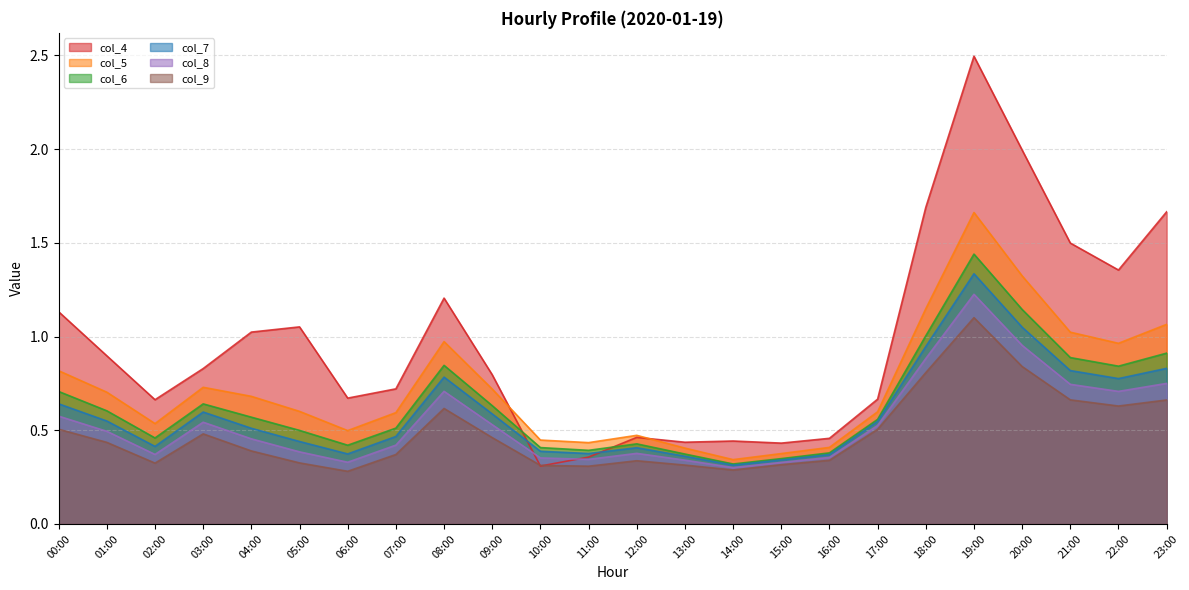

True or false: col_4 and col_7 intersect in this chart.

True